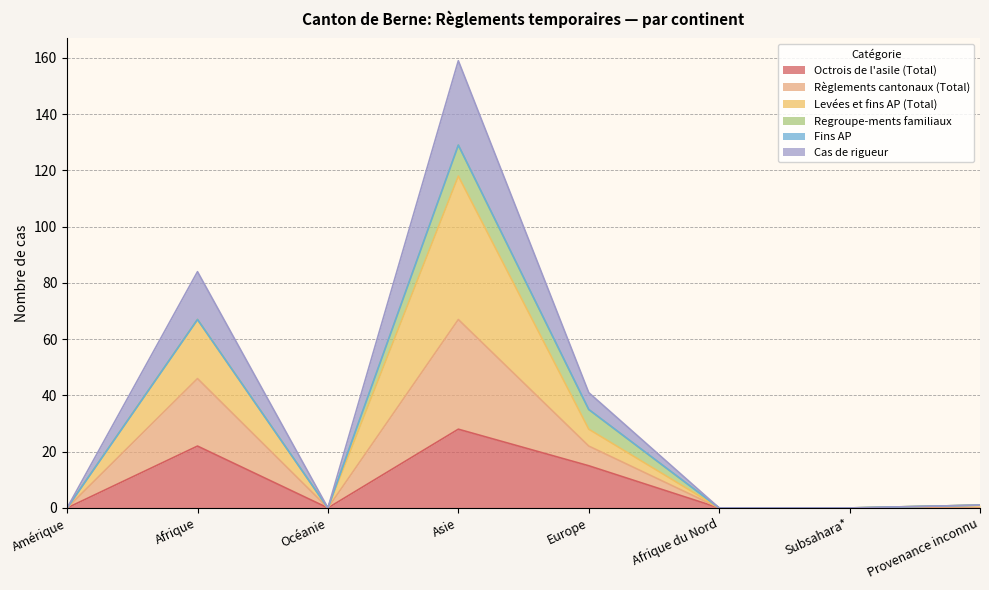

At which category is the sum across all series the highest?

Asie